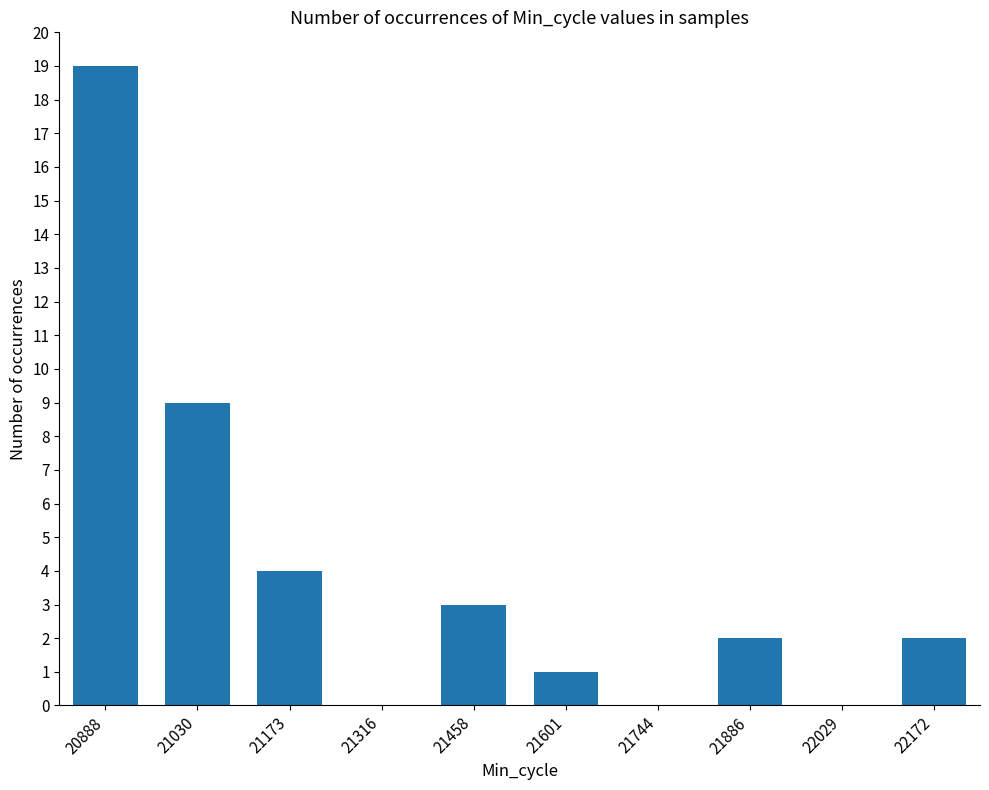

The chart shows a value of 19 at 20888. True or false?

True